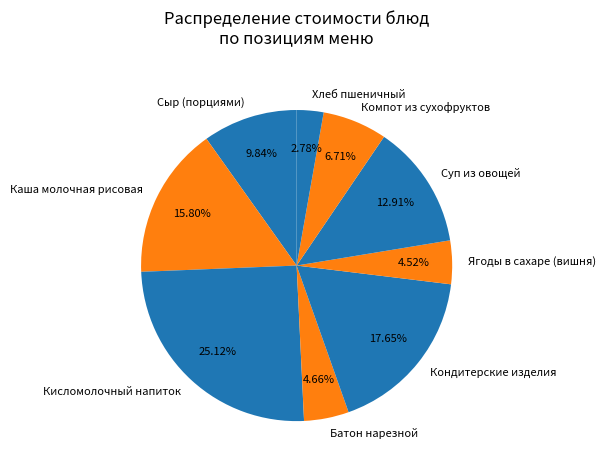

How many slices are in this pie chart?

9